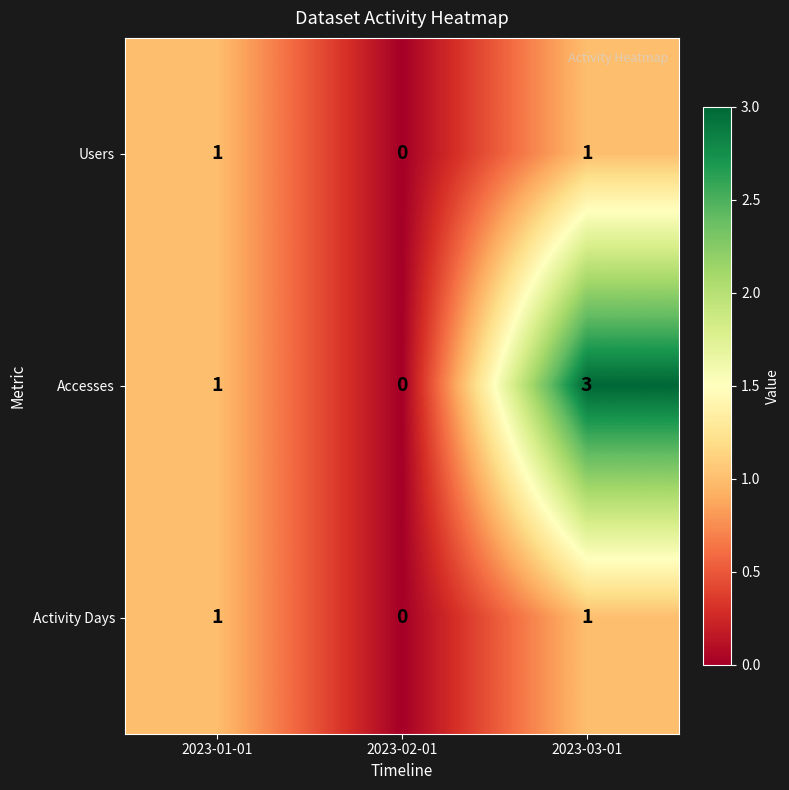

What is the difference between the Accesses values at 2023-03-01 and 2023-02-01?

3